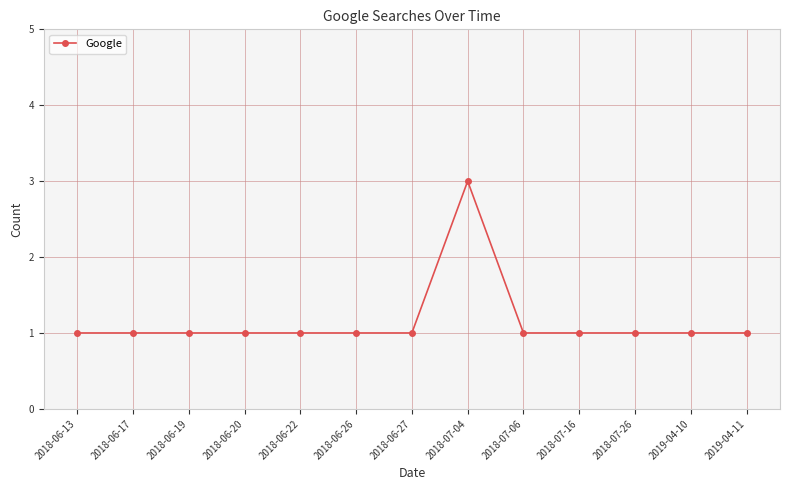

How many series are shown in this chart?

1